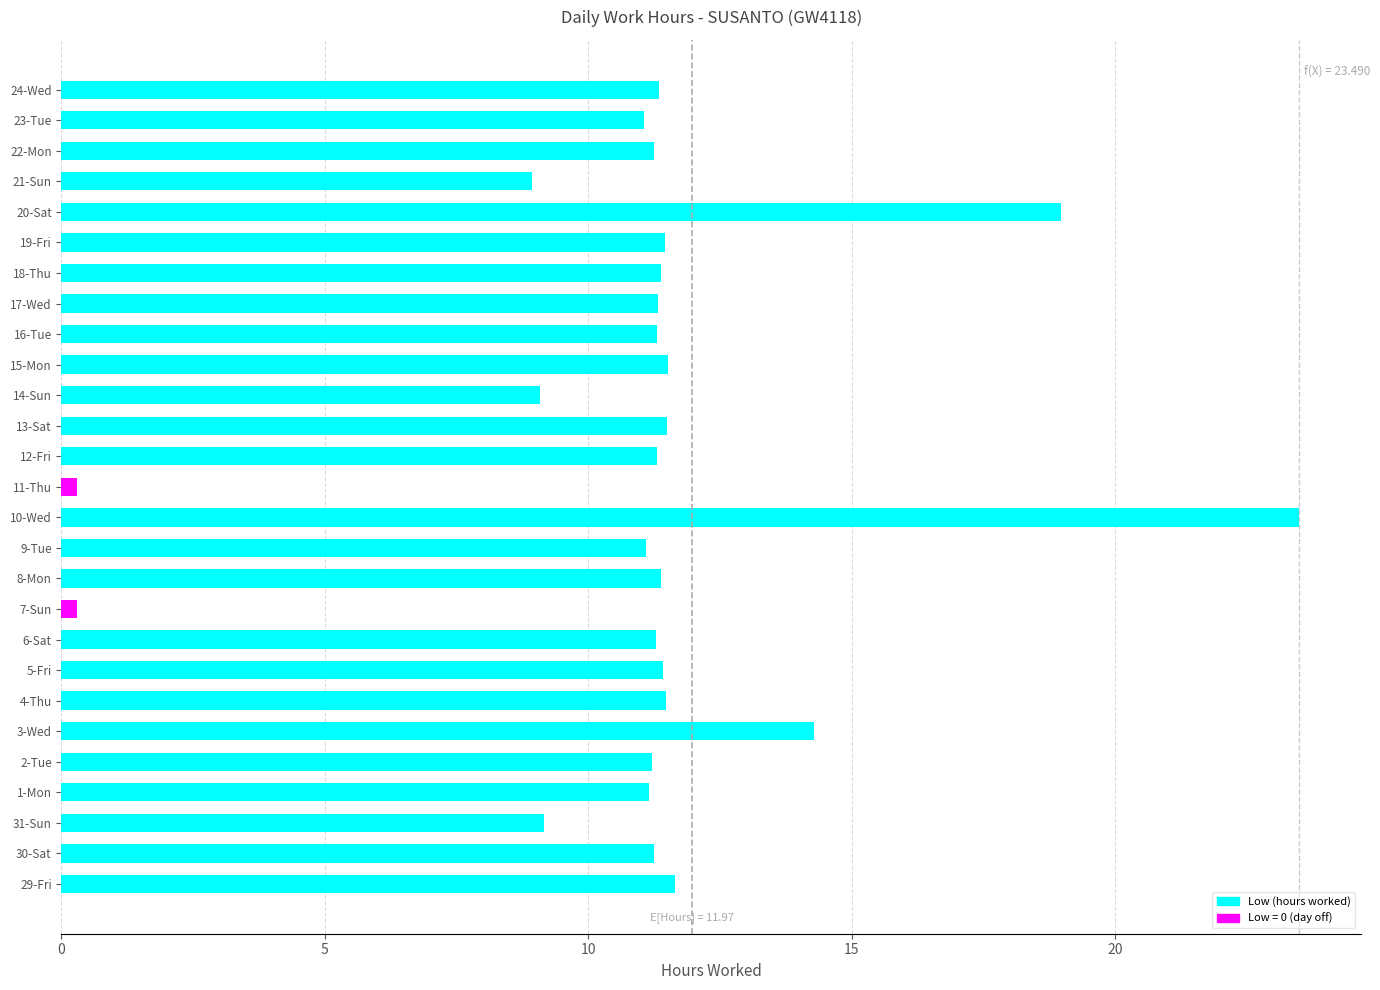

How many data points are less than 11?

5